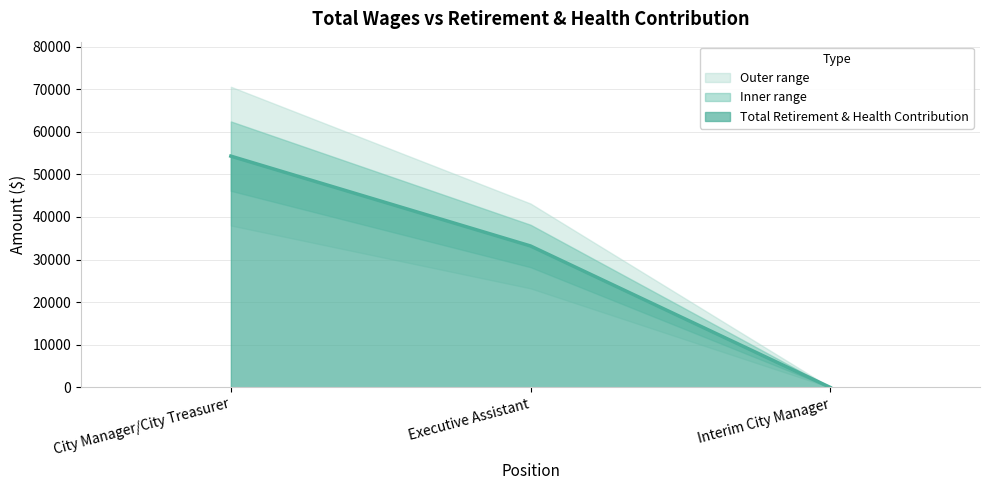

Which has a higher value, Executive Assistant or Interim City Manager?

Executive Assistant